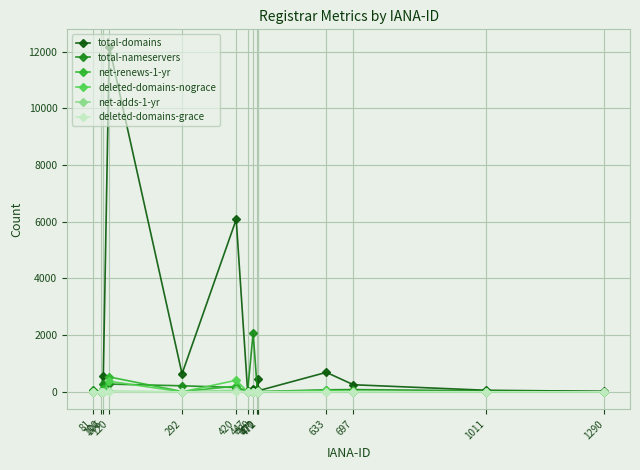

Which series has the largest range (max minus min)?

total-domains